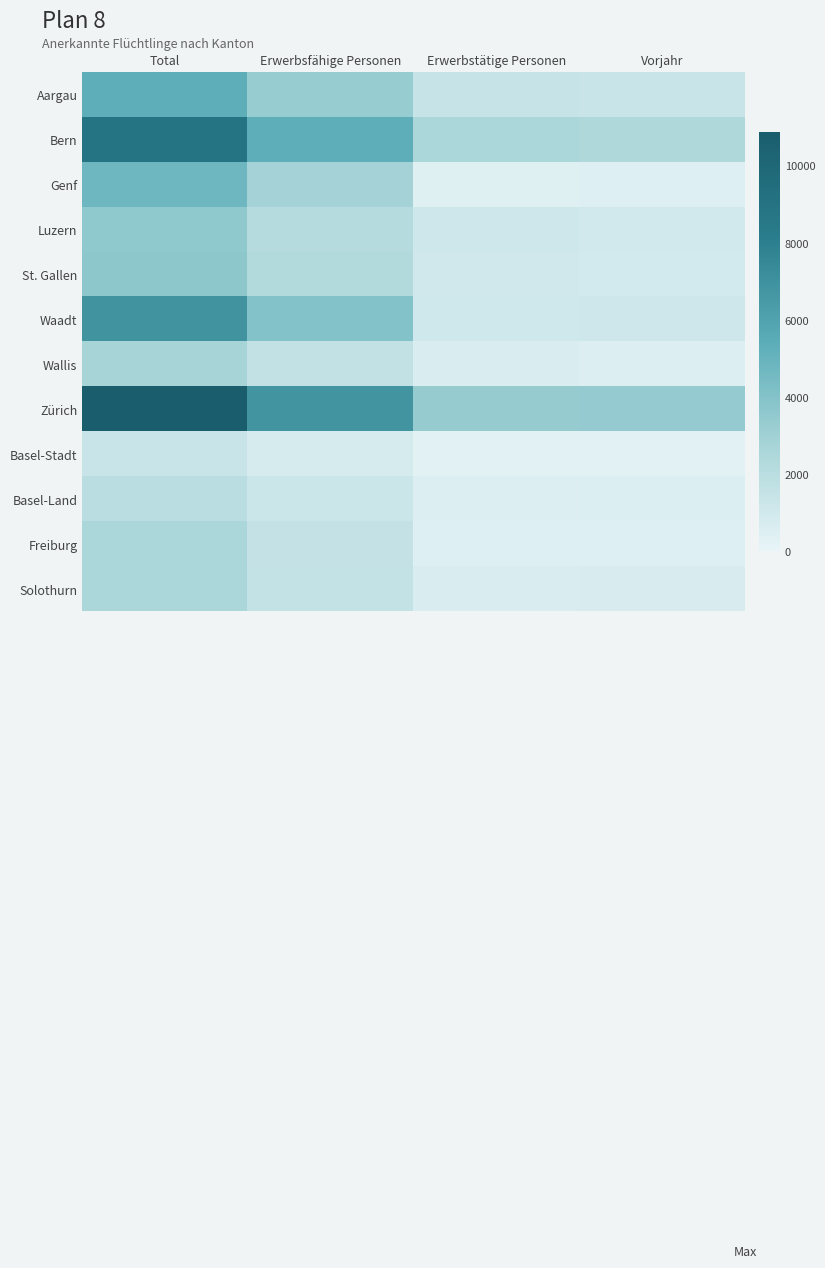

Between Erwerbstätige Personen and Vorjahr, which is larger?

Erwerbstätige Personen